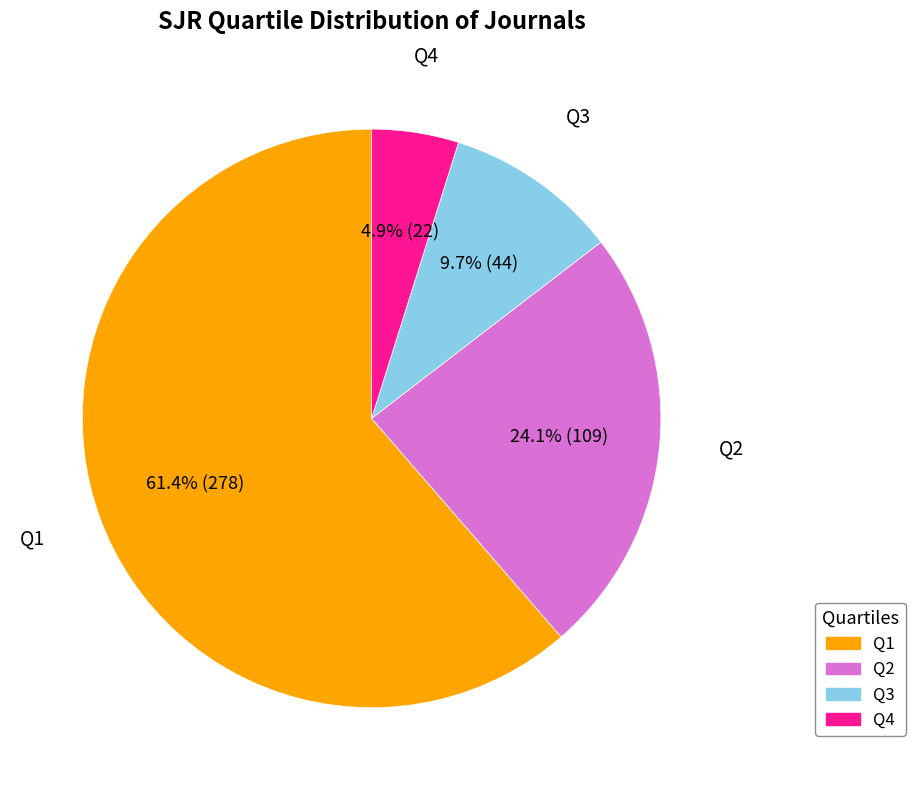

To the nearest percent, what is the combined percentage of Q3 and Q2?

34%